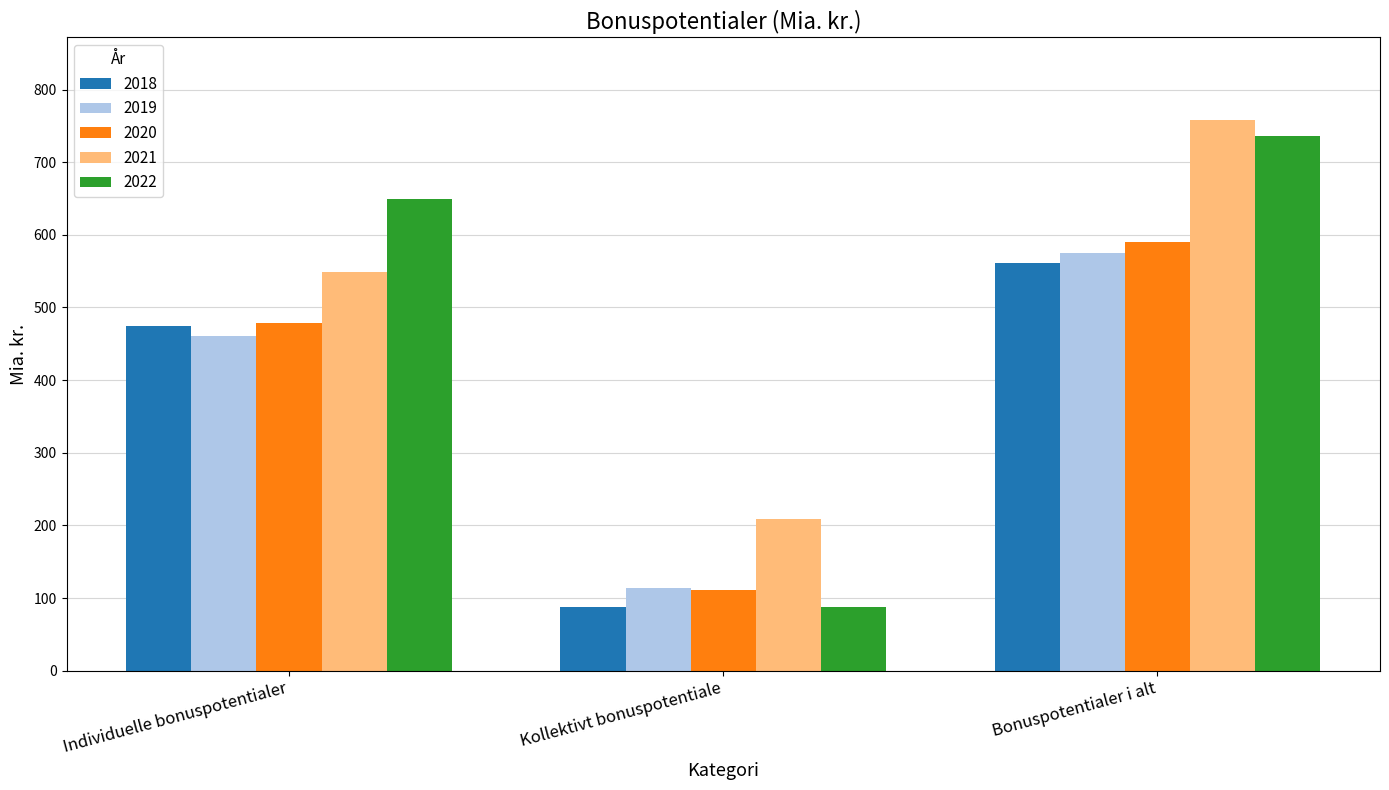

Reading right to left, what are all the values shown in this chart?

2018: 561	87	474
2019: 575	114	461
2020: 590	111	479
2021: 758	209	549
2022: 736	87	649